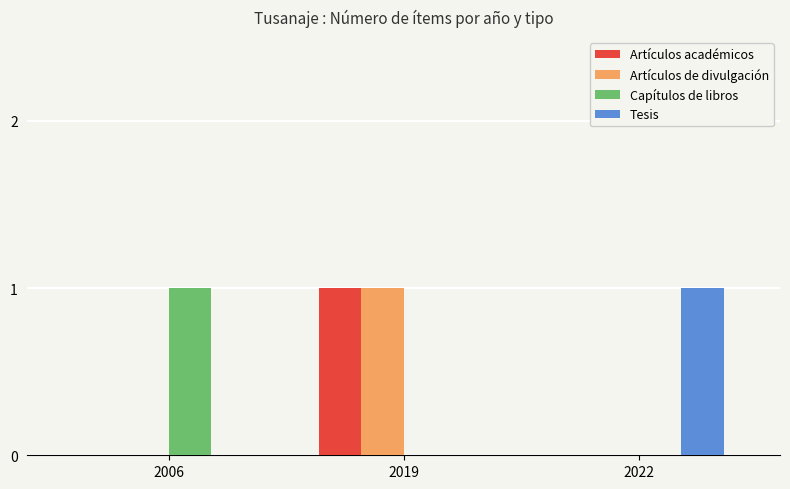

At which category is the sum across all series the highest?

2019